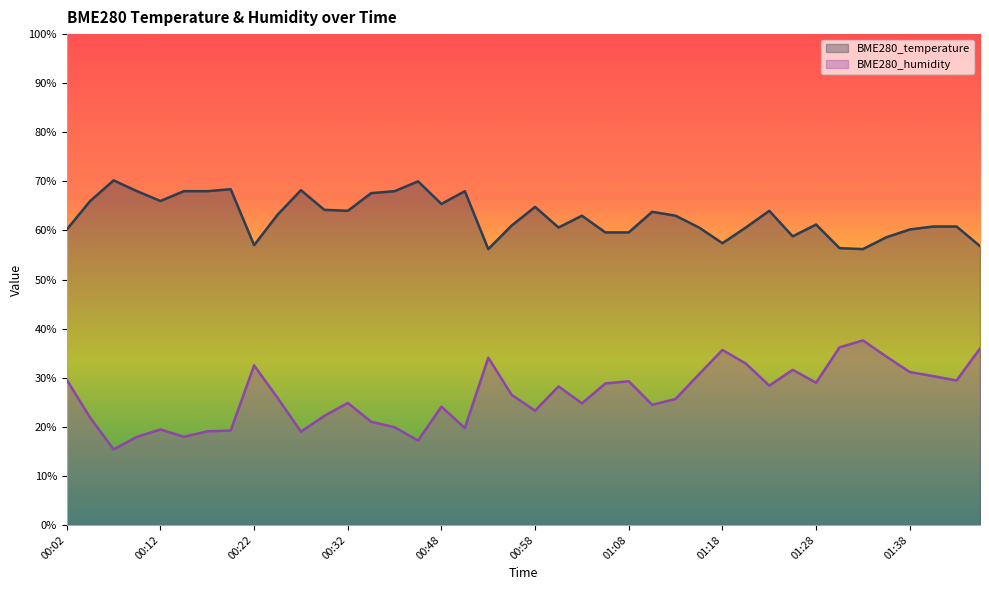

True or false: BME280_temperature and BME280_humidity cross at least once.

False